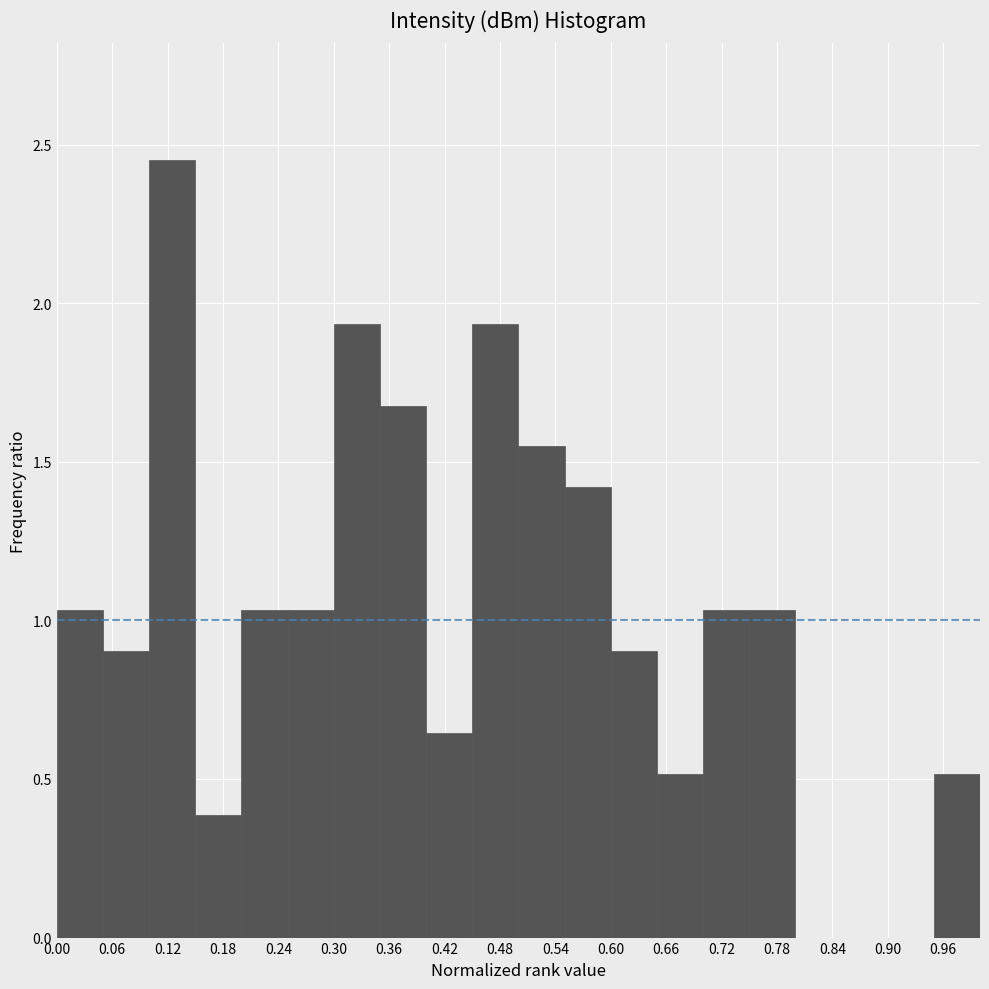

Over which range of the x-axis is the bar tallest?

0.10 to 0.15